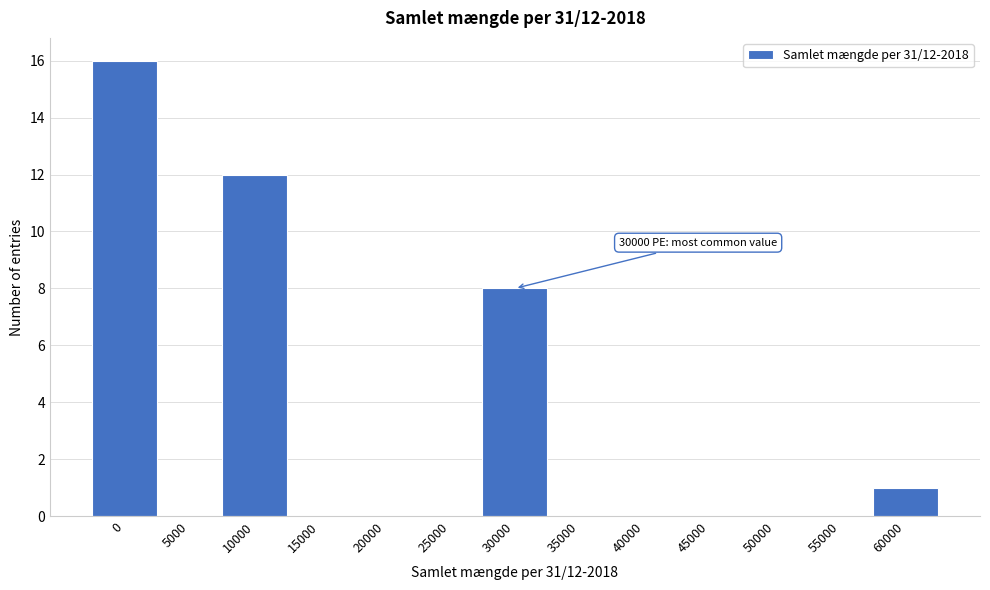

Reading left to right, what are all the values shown in this chart?

0=16	5000=0	10000=12	15000=0	20000=0	25000=0	30000=8	35000=0	40000=0	45000=0	50000=0	55000=0	60000=1